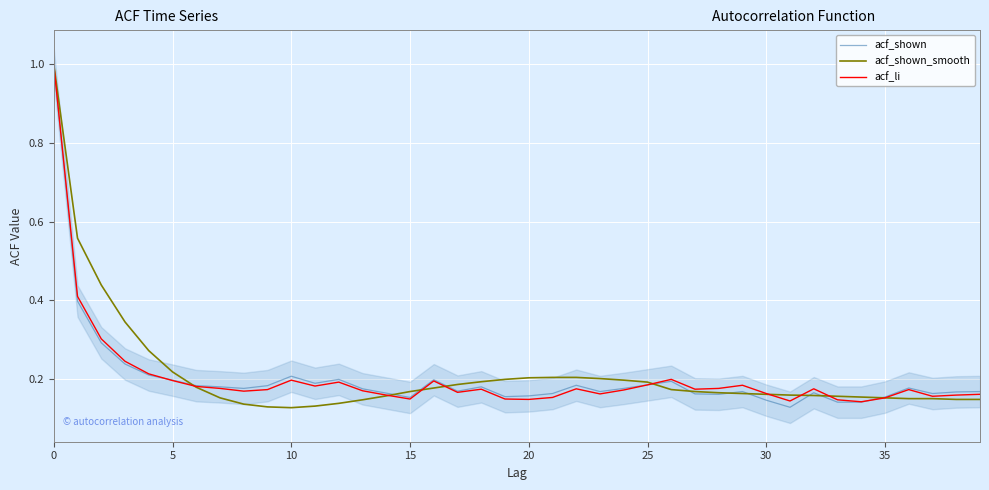

What is the maximum value for acf_li?

1.0